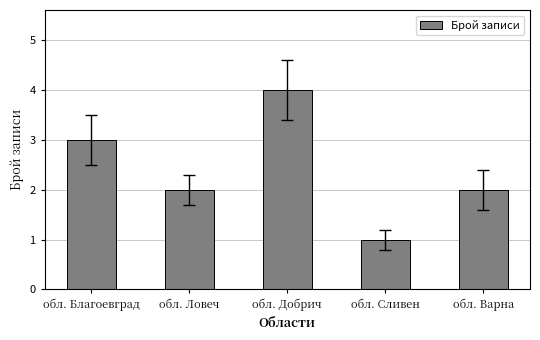

At which category does the chart reach its minimum across all series?

обл. Сливен